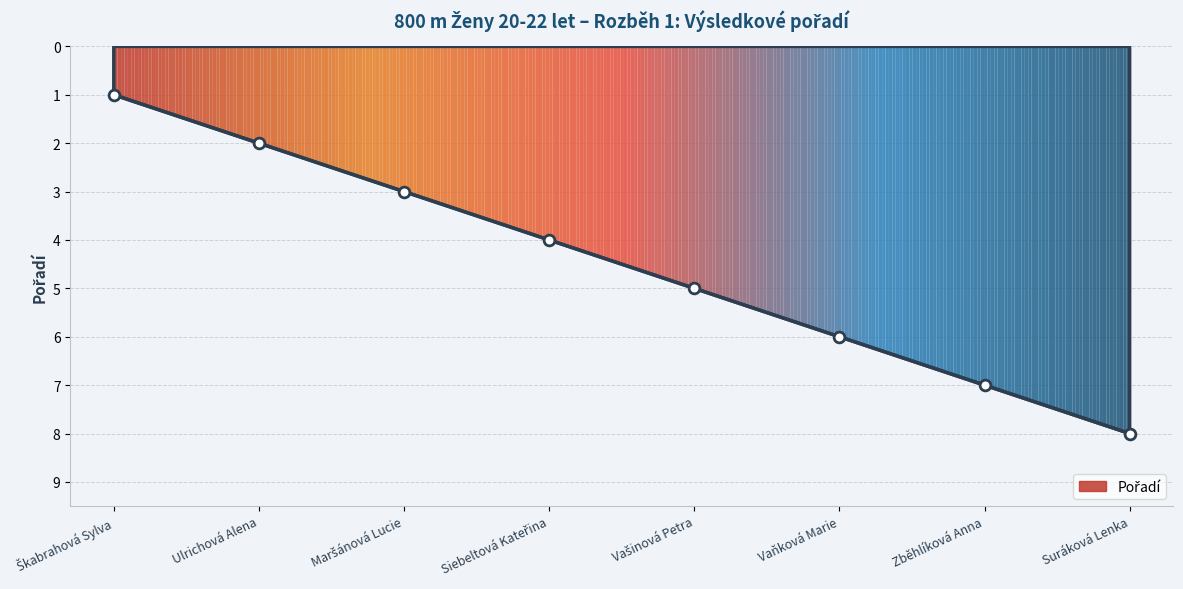

Approximately how many times larger is the value at Škabrahová Sylva compared to Vaňková Marie?

0.2